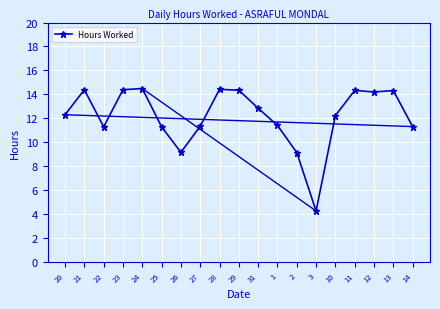

At which category does the data reach its first local peak?

21